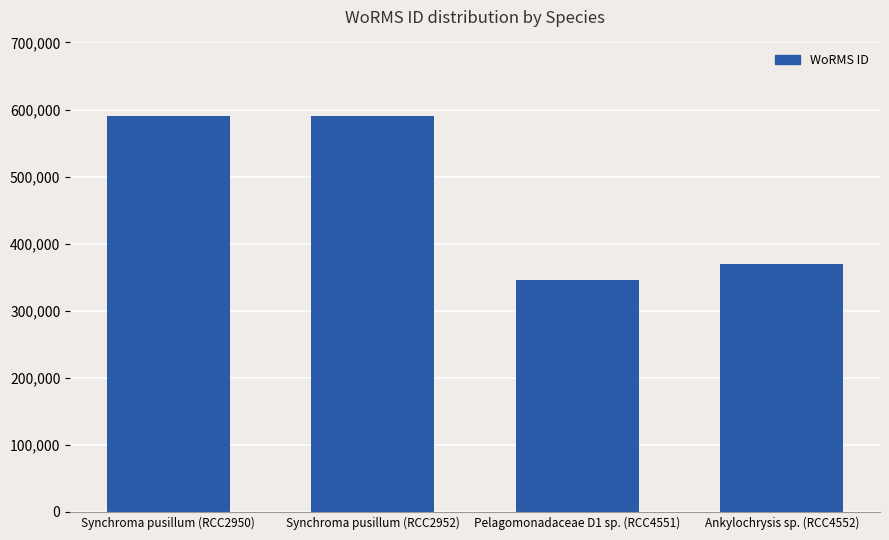

What is the smallest value displayed?

345502